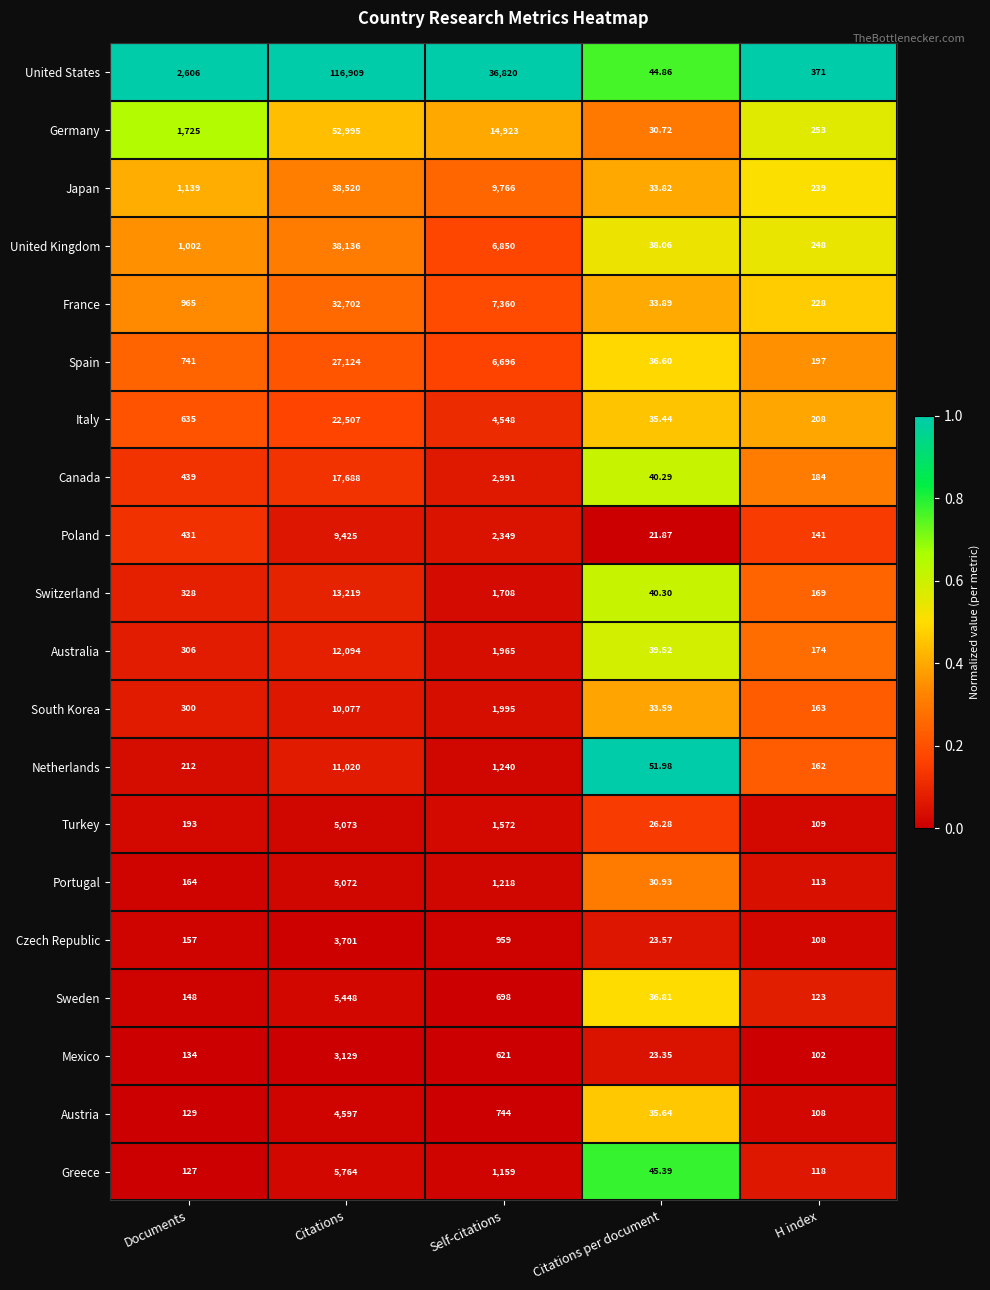

Which category has the highest value across all series?

Citations